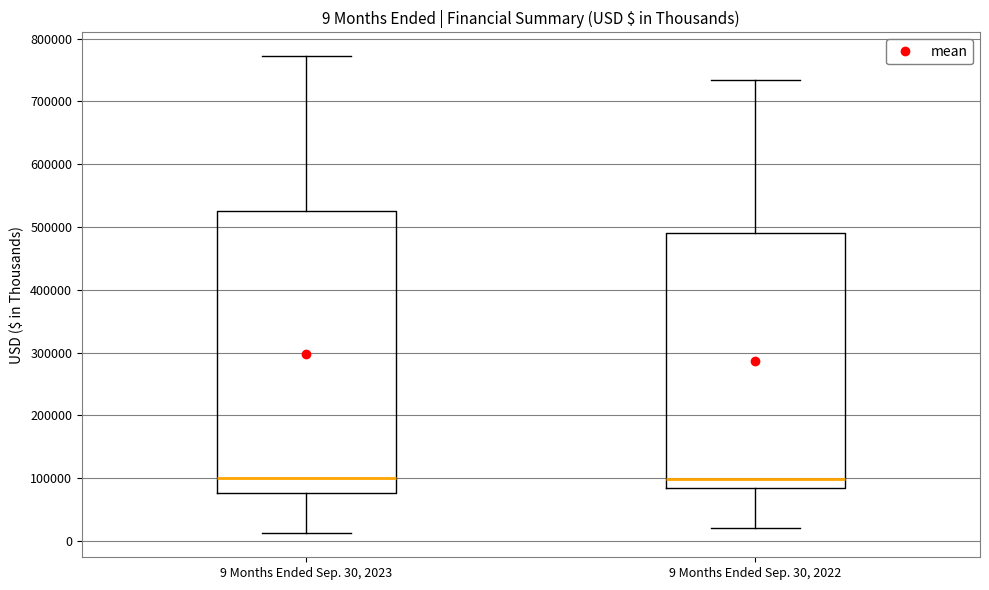

Which box is the tallest, from its lower edge to its upper edge?

9 Months Ended Sep. 30, 2023